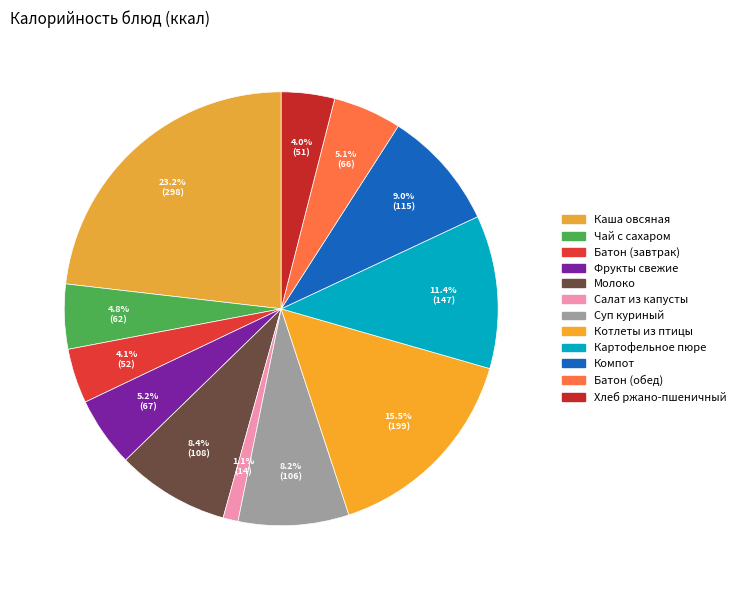

To the nearest percent, what is the difference between the largest and smallest slice percentages?

22%